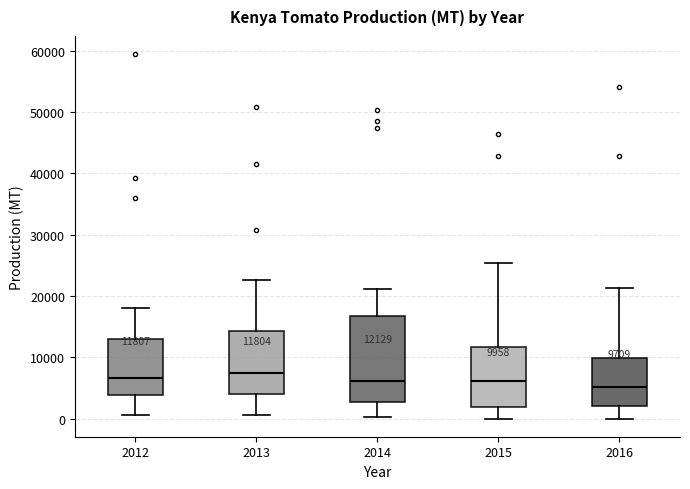

Which box is the tallest, from its lower edge to its upper edge?

2014